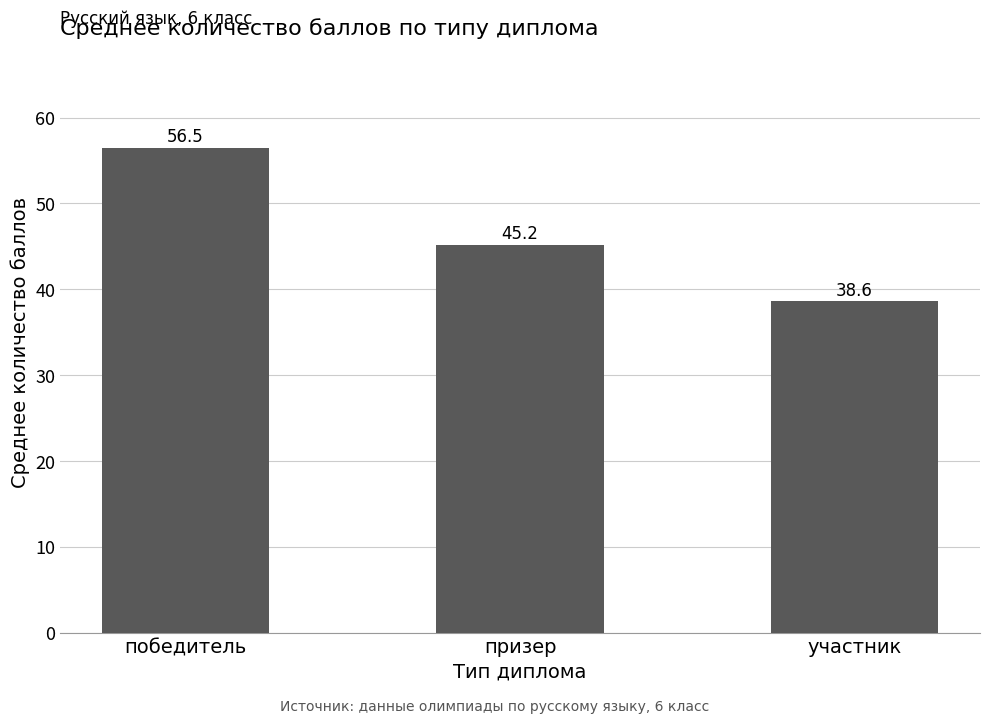

What is the label of the 2nd bar from the right?

призер